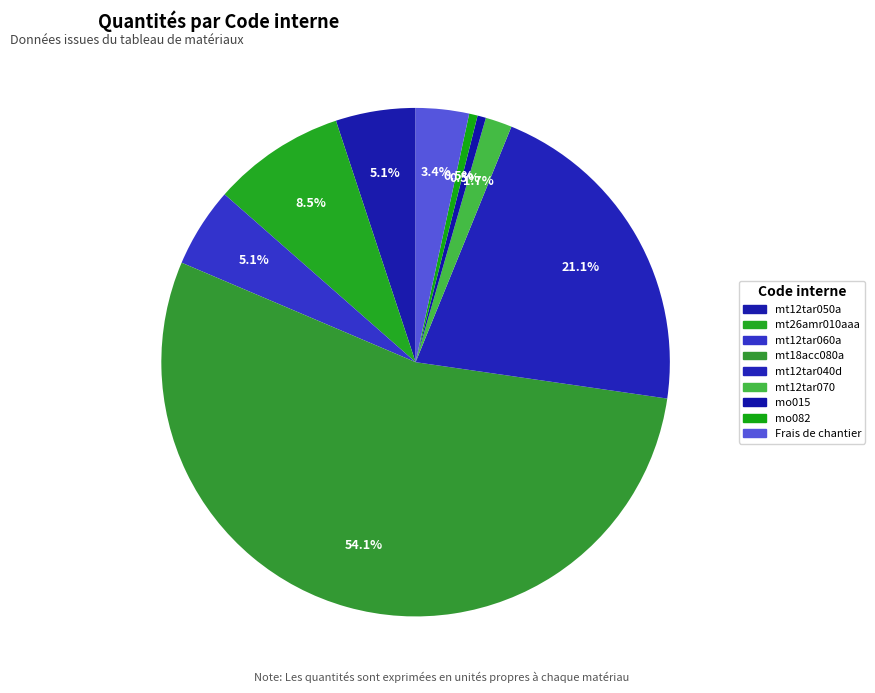

How much of the chart is everything except mt12tar050a?

94.9%